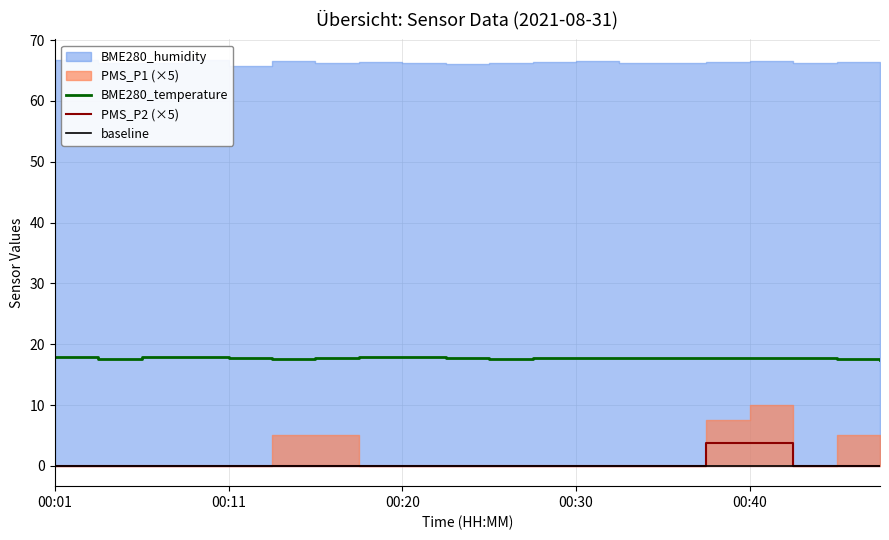

Count the BME280_temperature values in the range 17 to 18.

20